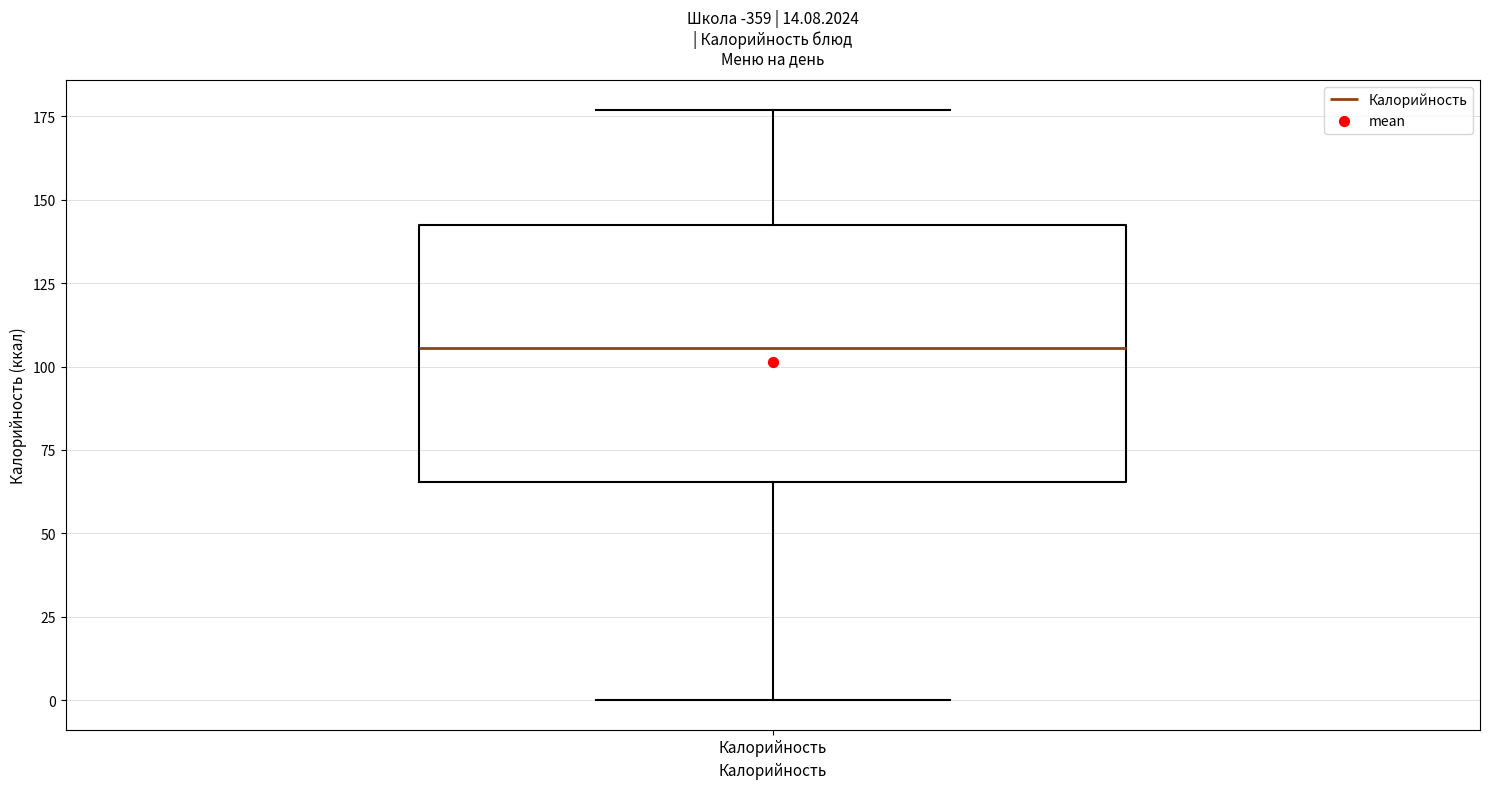

Read this box plot against the y-axis: the position of the median line, the range covered by the box, and the ends of both whiskers. The values are not printed on the chart, so give them approximately, as read against the axis.

median 105, box 65 to 140, whiskers 0 to 175